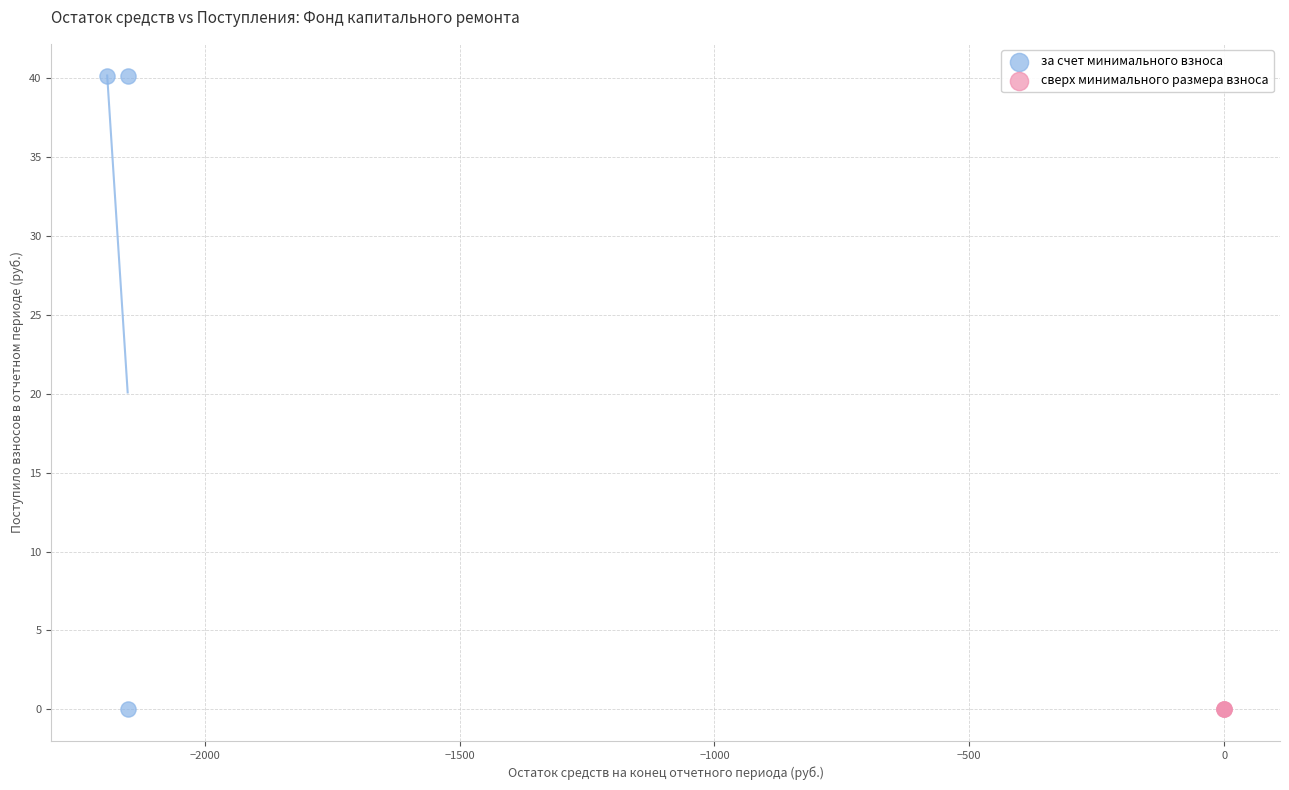

Which series contains the highest Y value?

за счет минимального взноса